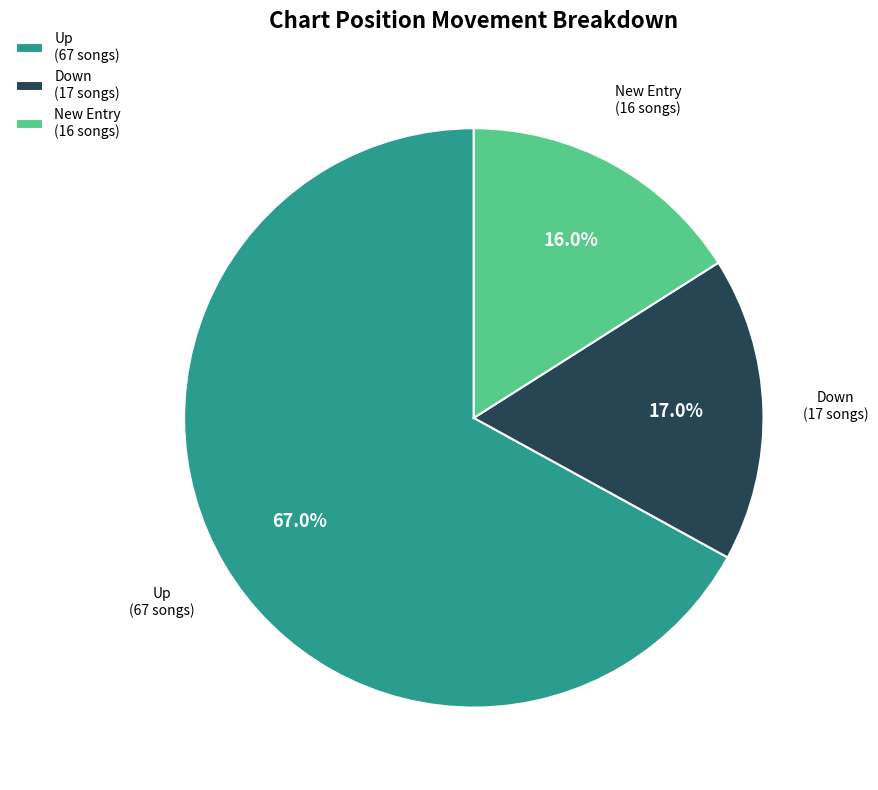

Rank the categories by value from highest to lowest.

Up, Down, New Entry